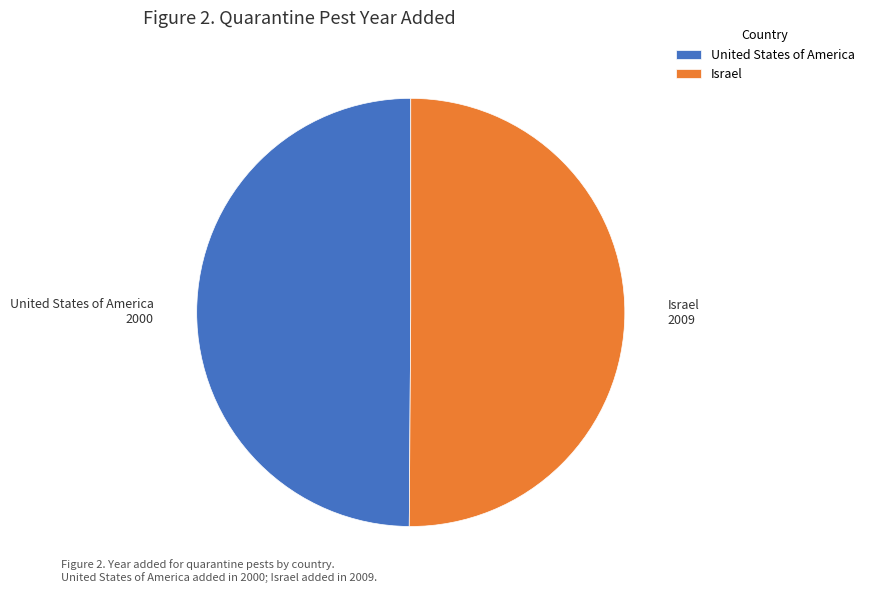

Combined, do Israel and United States of America account for over 50%?

Yes